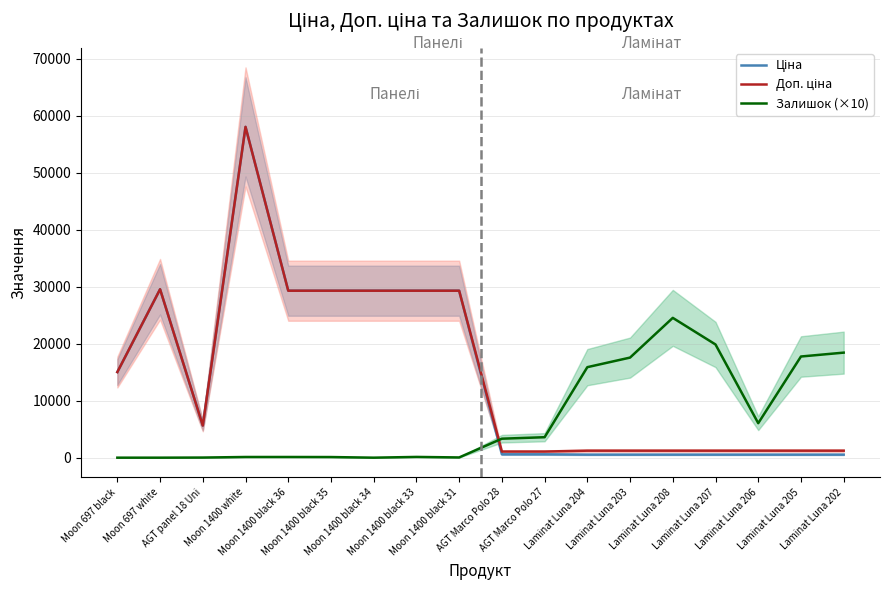

How many series are shown in this chart?

3